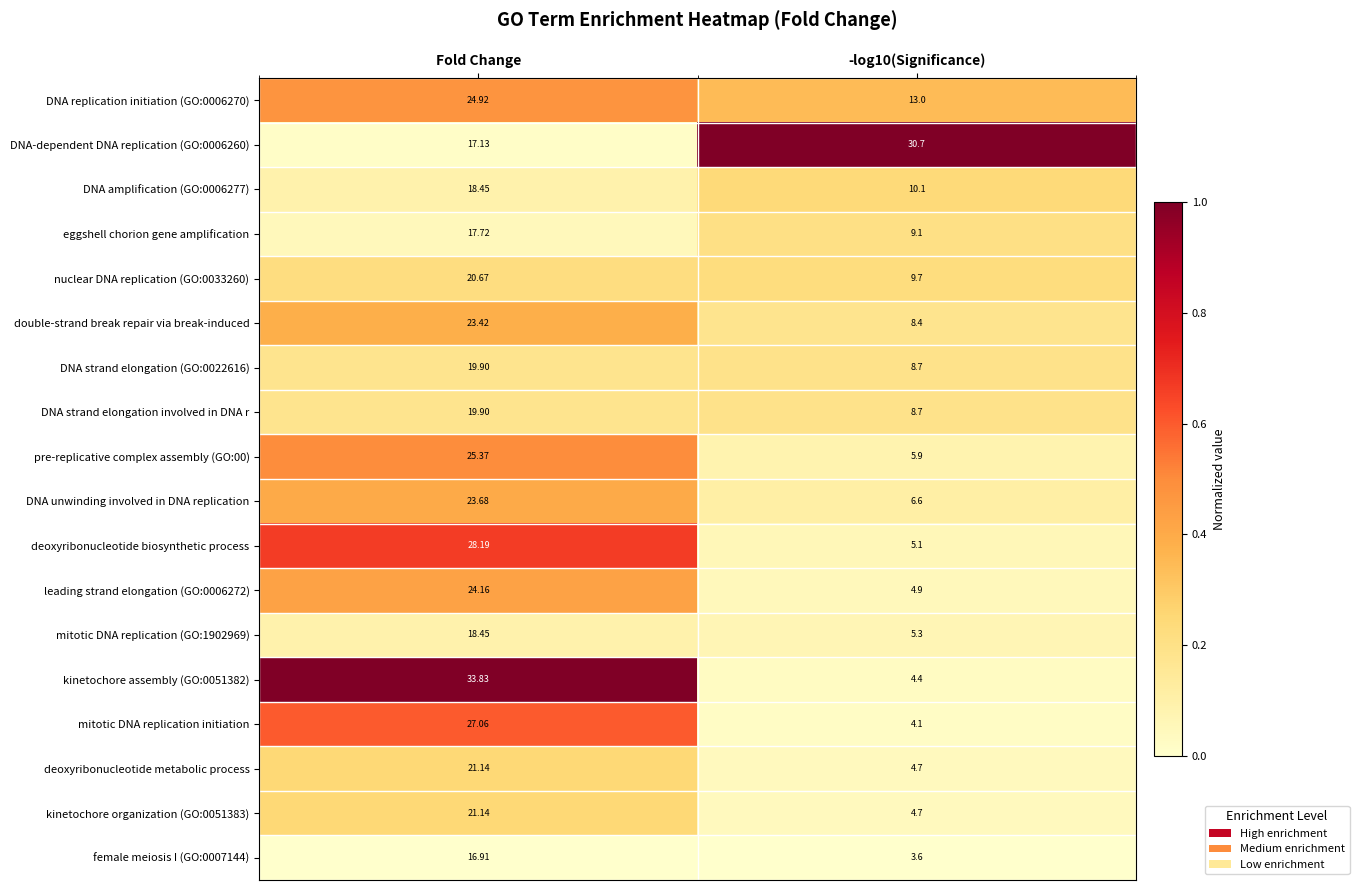

Where does the kinetochore organization (GO:0051383) series first go above 21?

Fold Change